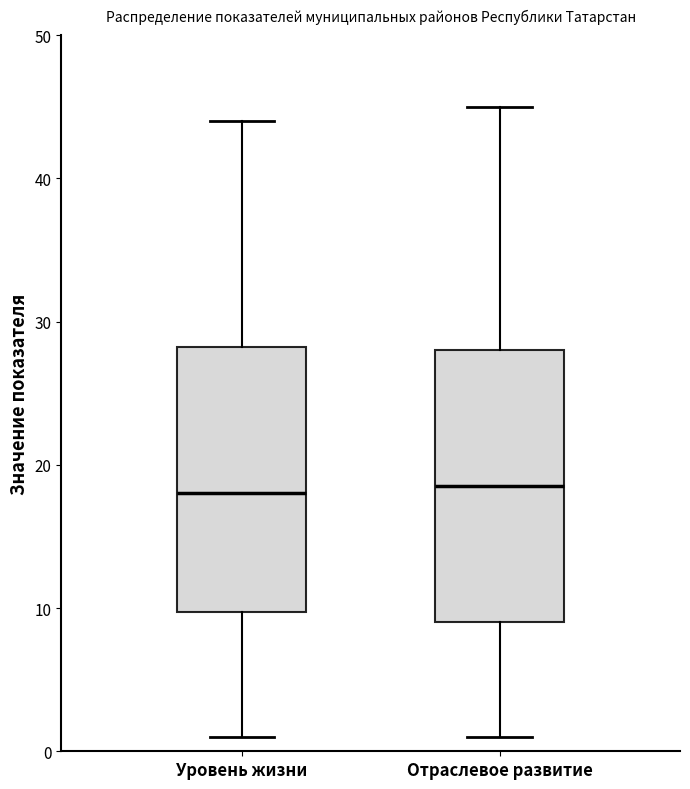

Reading left to right, read every box against the y-axis: the position of its median line, the range the box covers, and the ends of its whiskers. The values are not printed on the chart, so give them approximately, as read against the axis.

Уровень жизни: median 18, box 10 to 28, whiskers 1 to 44
Отраслевое развитие: median 19, box 9 to 28, whiskers 1 to 45